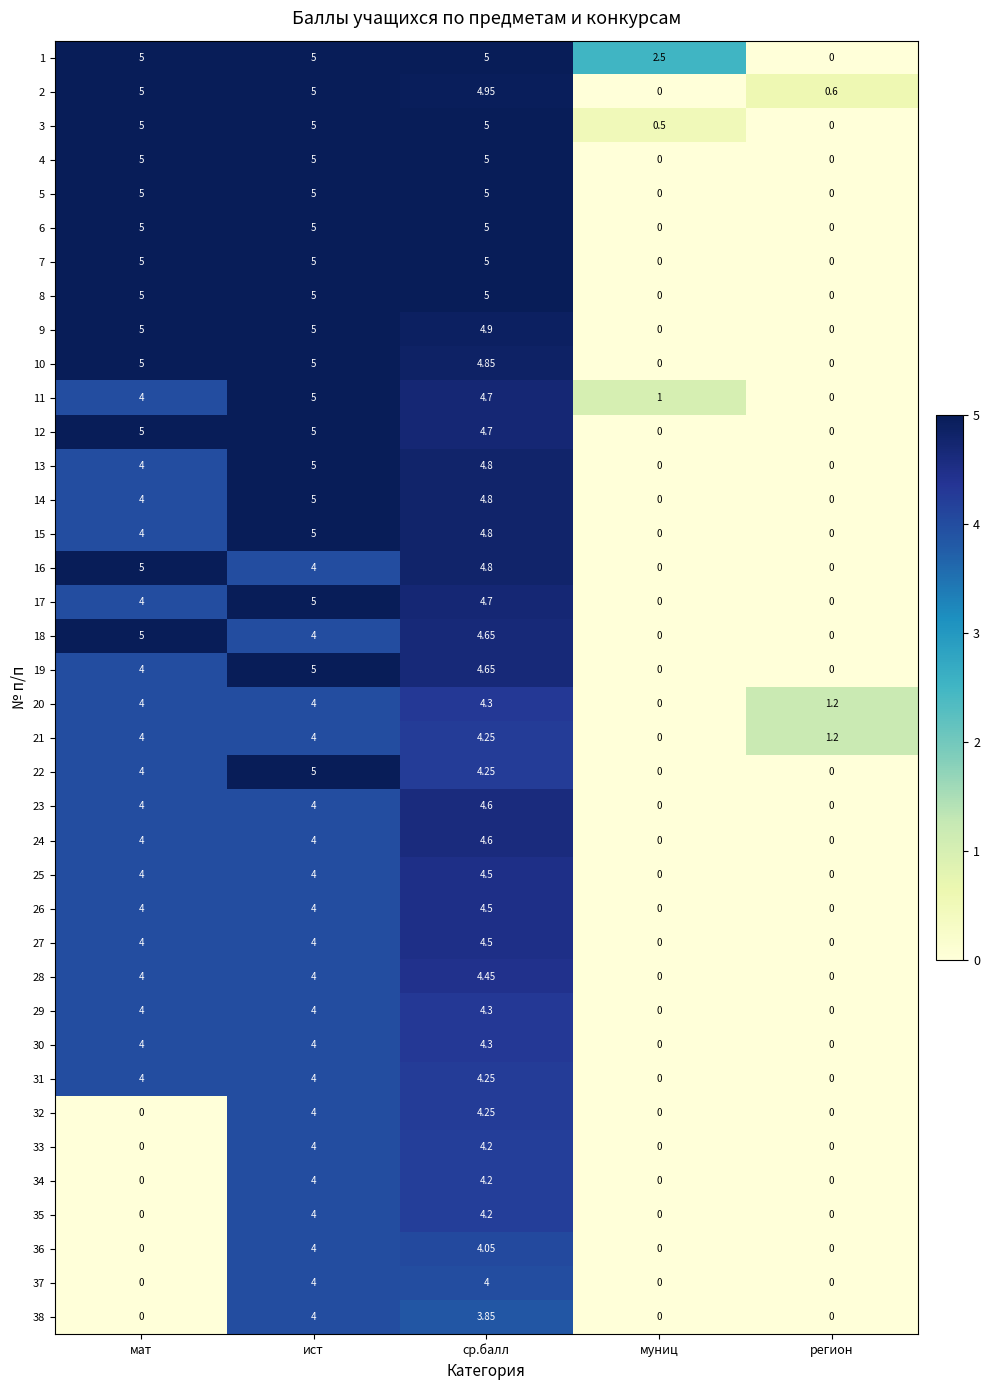

Which series has the largest total across all categories?

1